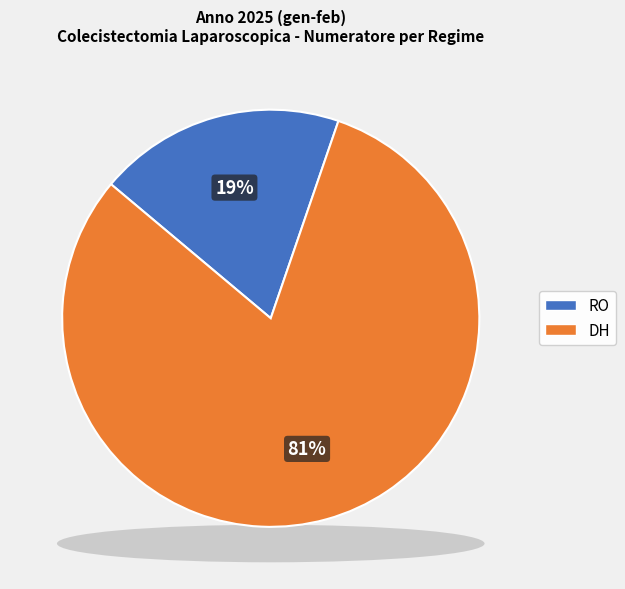

What portion of the pie excludes RO?

80.9%